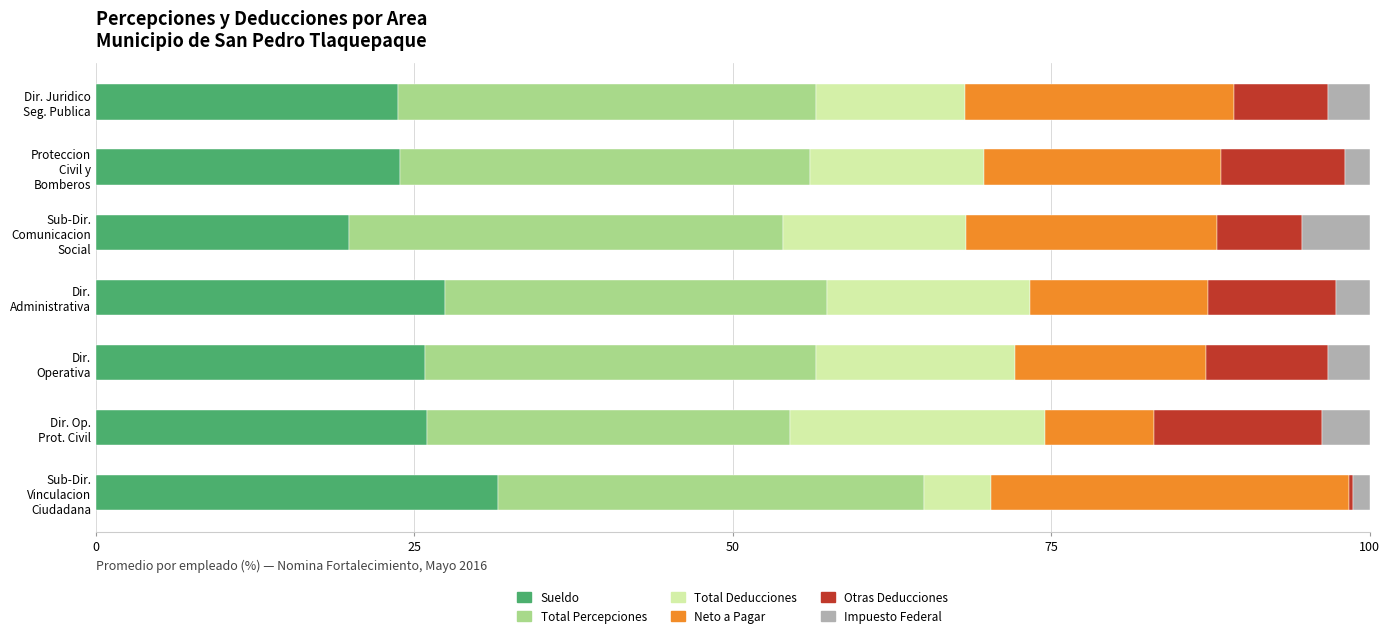

What is the maximum value for Sueldo?

31.5